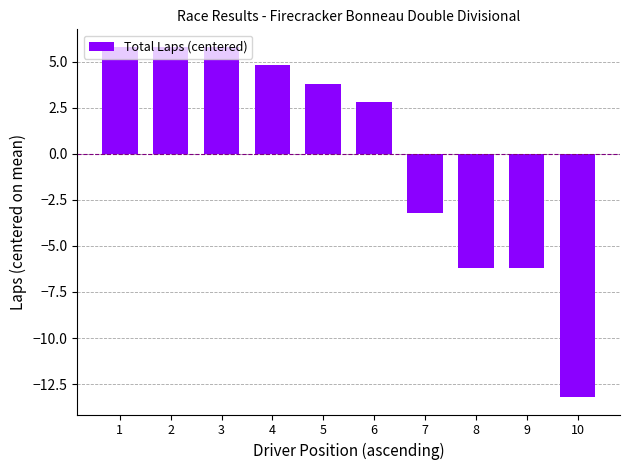

What is the value of the 5th bar from the left?

3.8